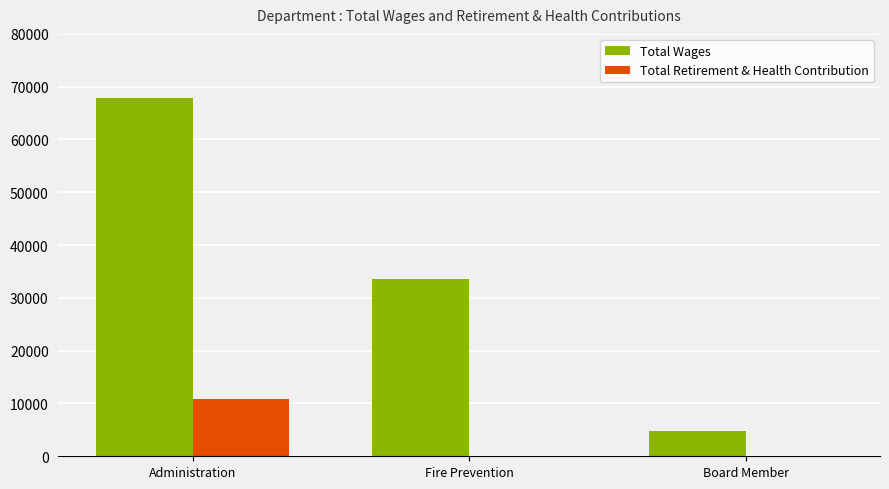

Where is Total Wages nearest to the value 36355?

Fire Prevention